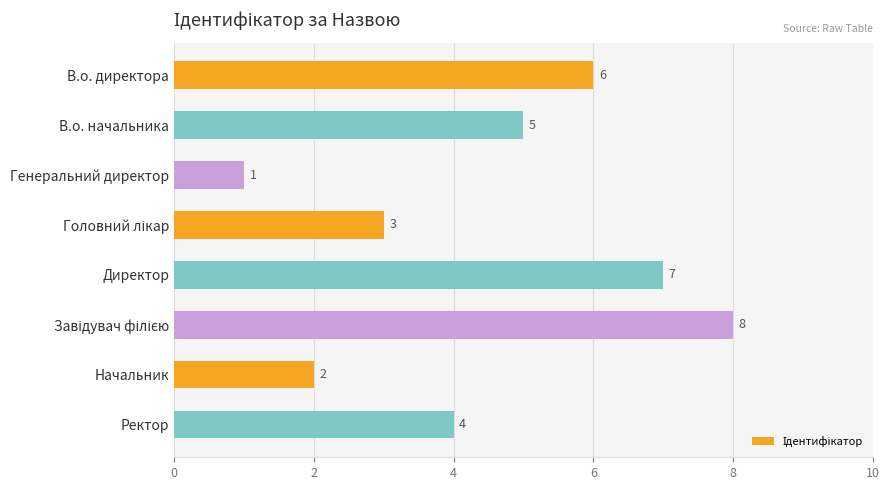

What position from the bottom is Генеральний директор?

6